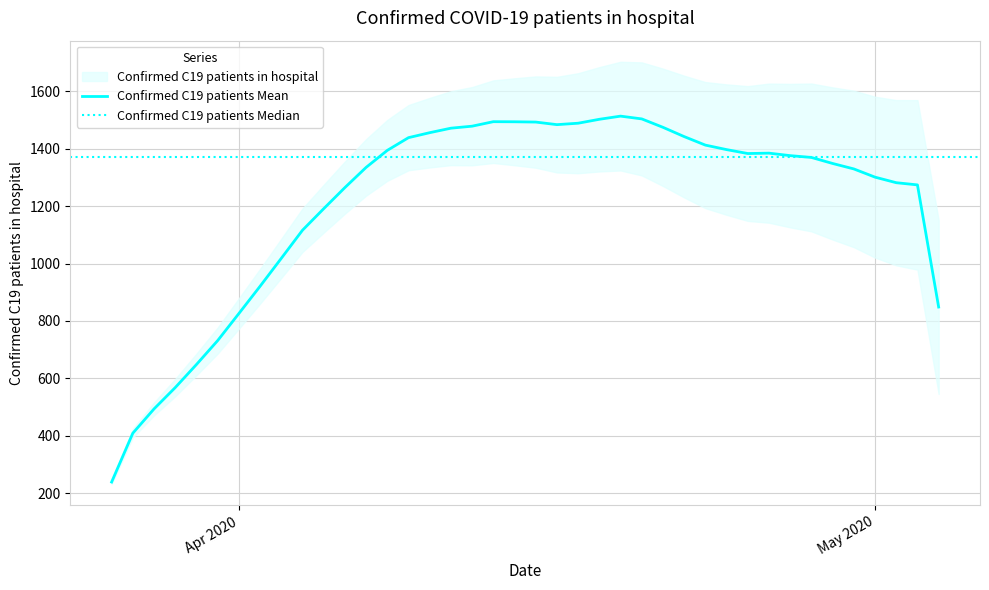

What is the average value?

1214.9